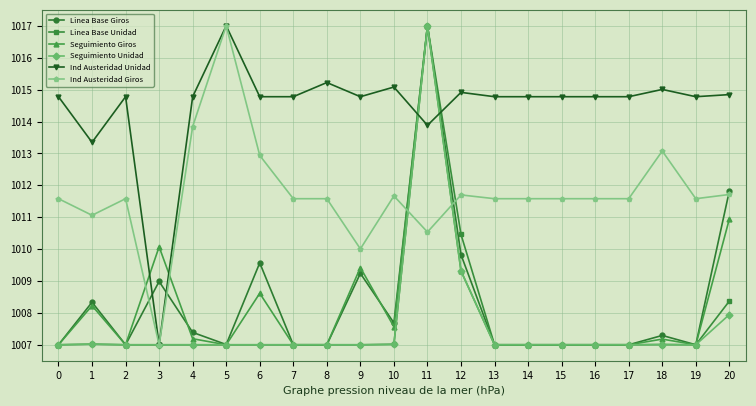

What is the sum of the Ind Austeridad Giros values at 3 and 11?

2017.5